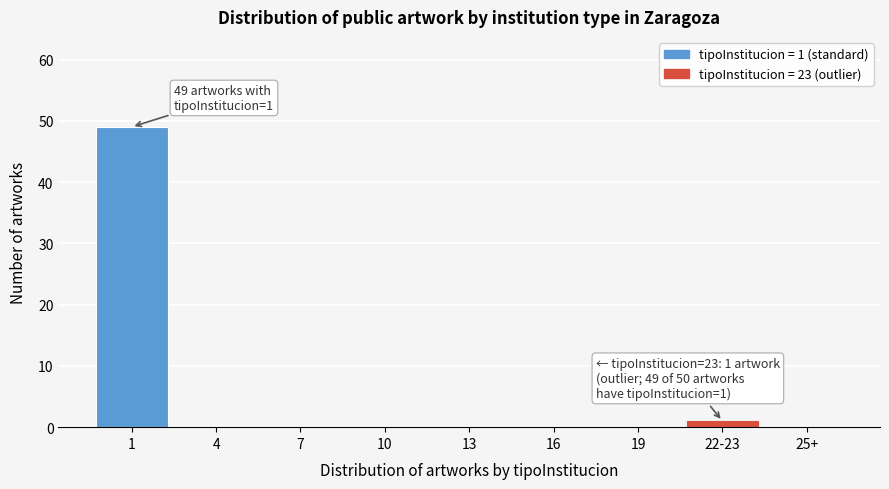

Reading left to right, transcribe all the data shown in this chart.

1=49	4=0	7=0	10=0	13=0	16=0	19=0	22-23=1	25+=0